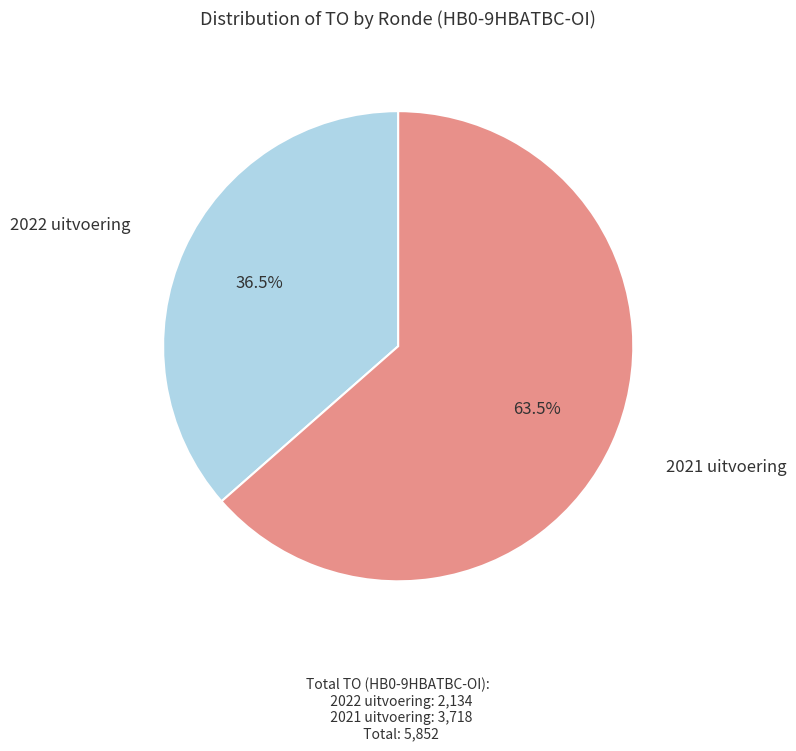

Count the number of slices in the pie.

2